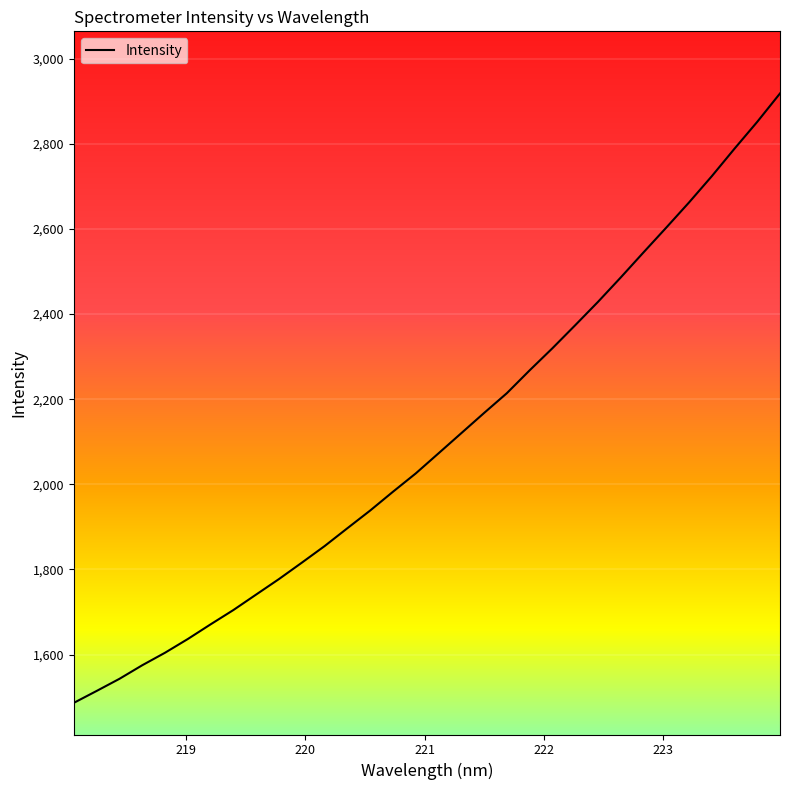

What is the smallest value displayed?

1486.4